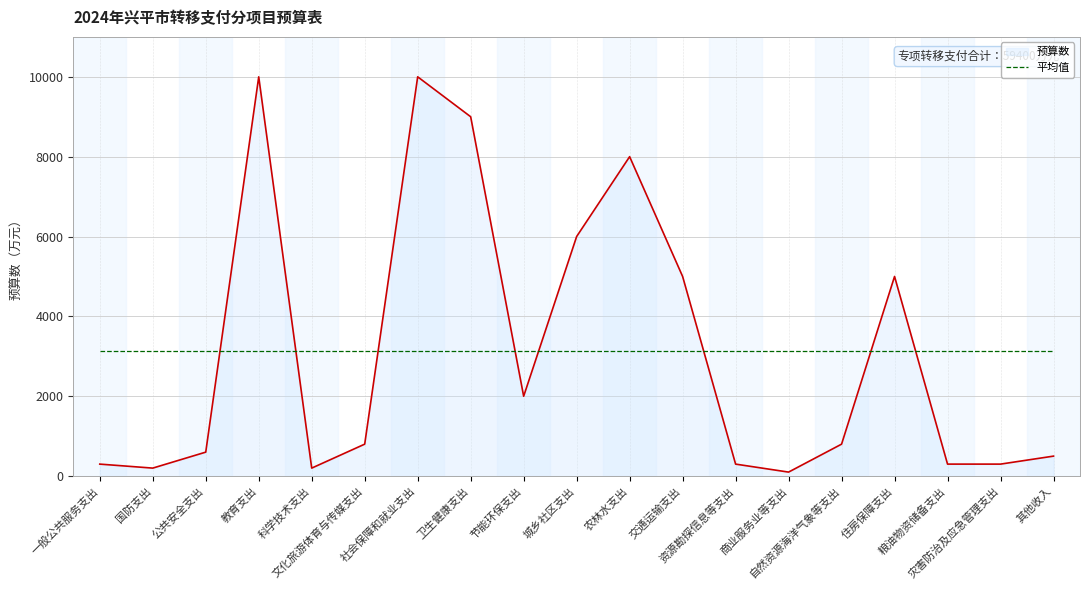

What position from the right is 其他收入?

1